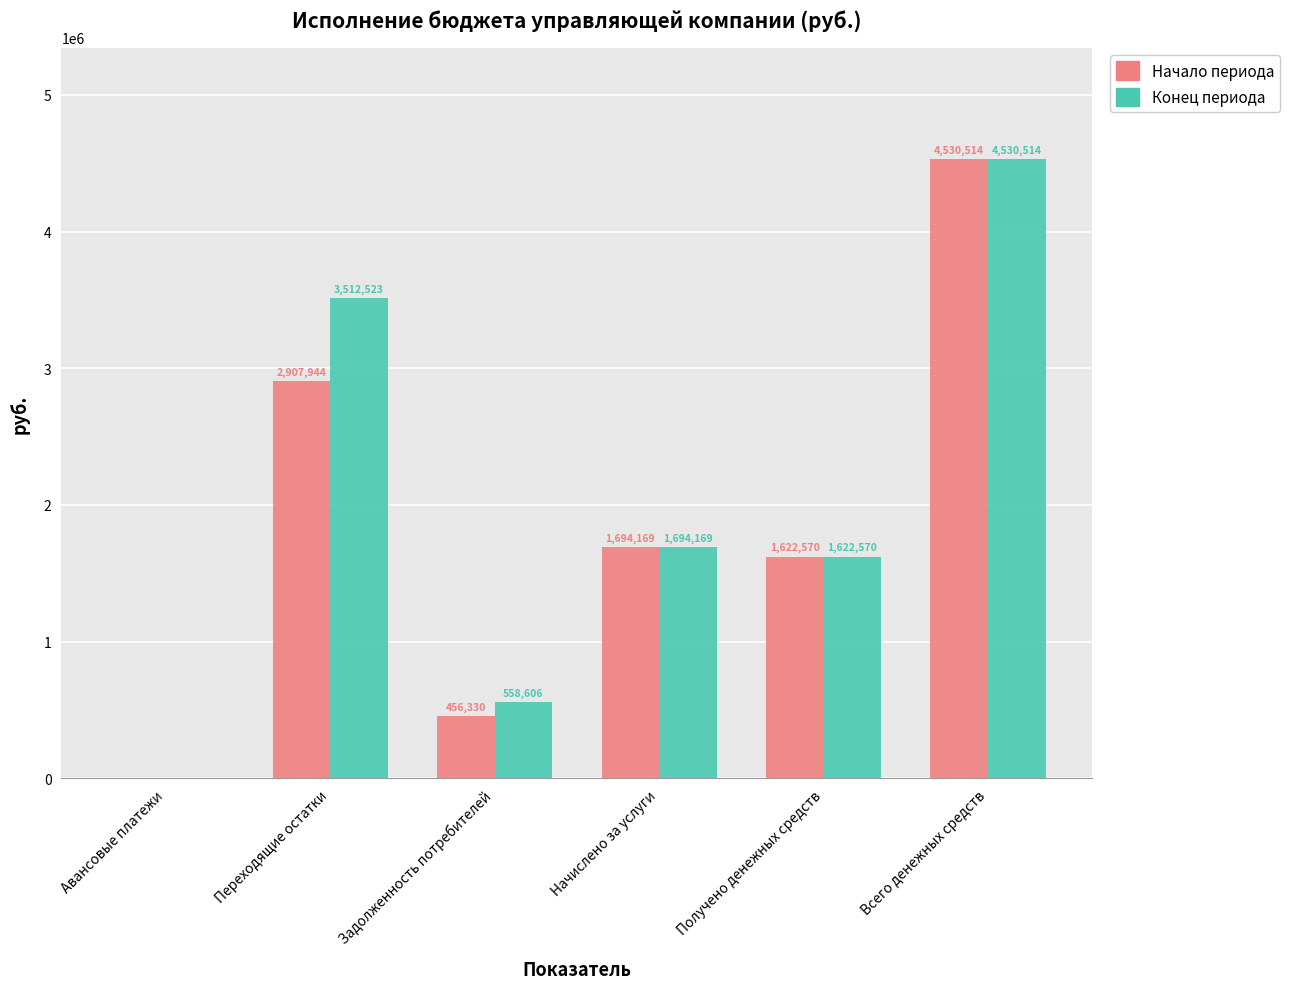

What is the sum of all Конец периода values?

11918382.0